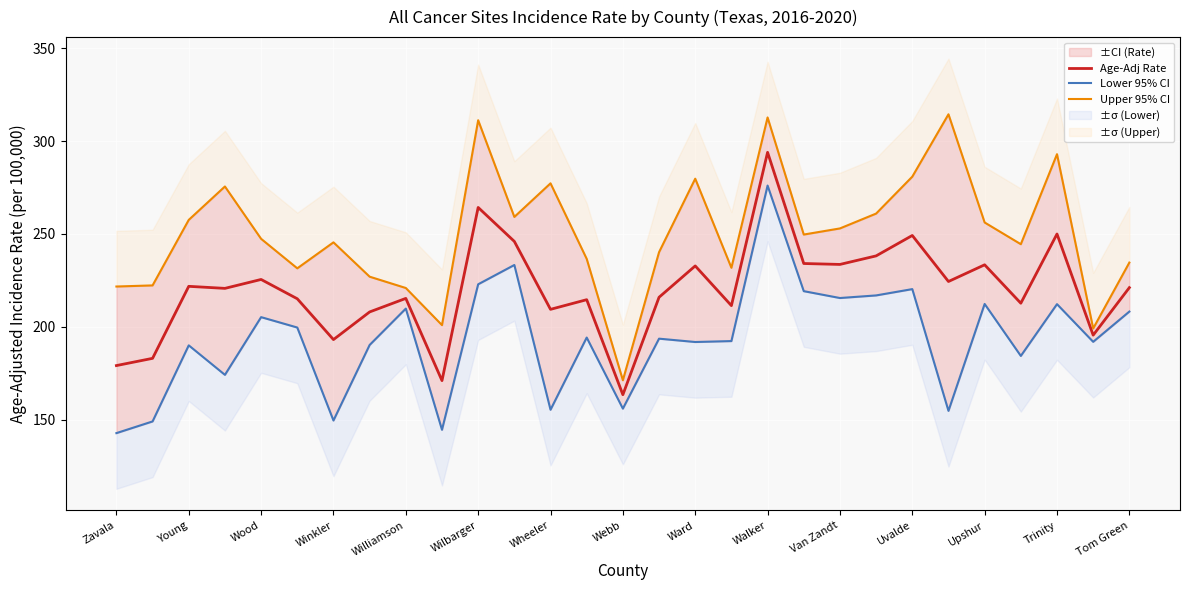

What is the difference between the maximum and second lowest values in the Age-Adj Rate series?

123.0